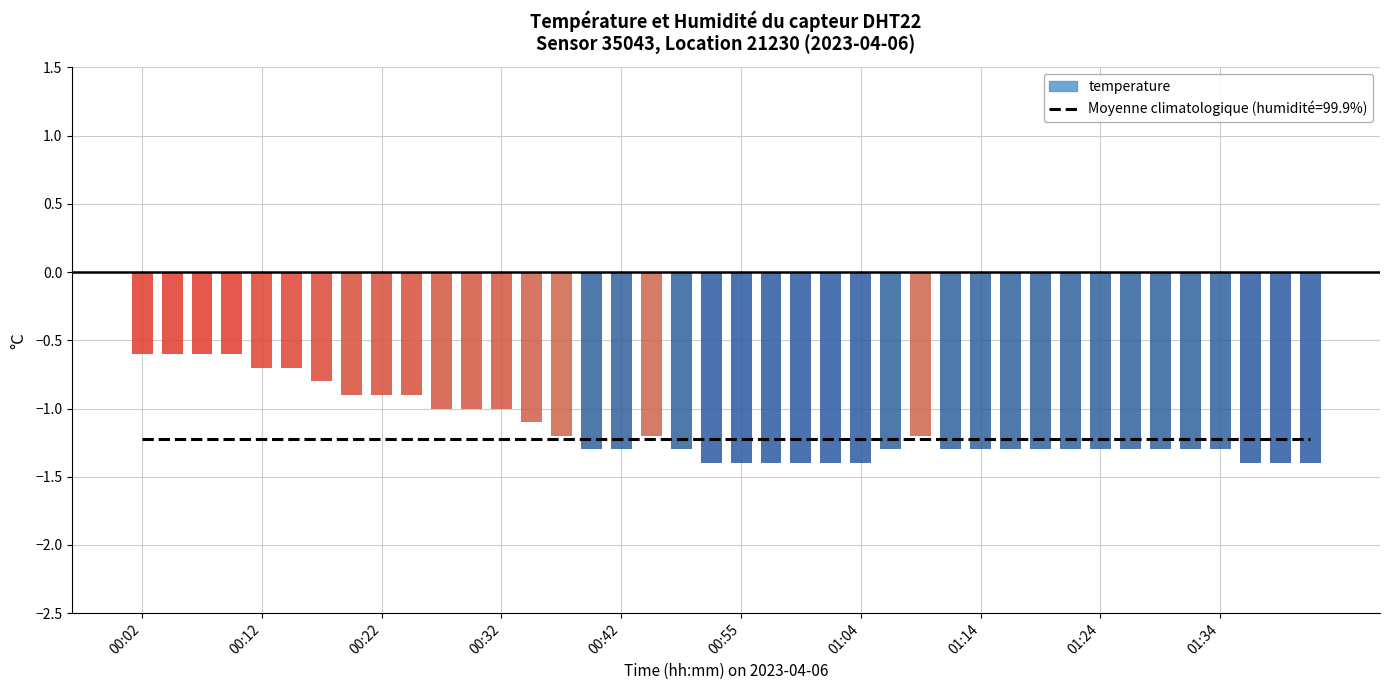

What value does the data have at 00:55?

-1.4